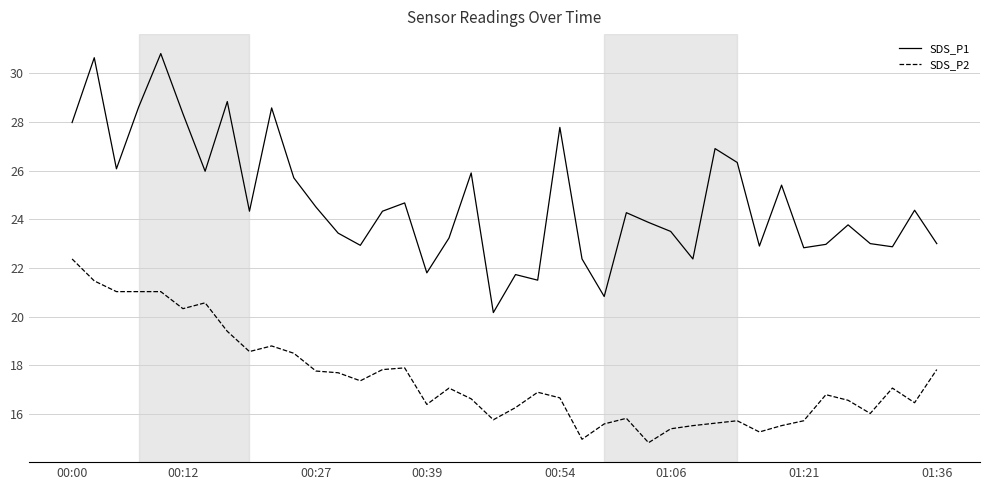

Which series has the largest total across all categories?

SDS_P1